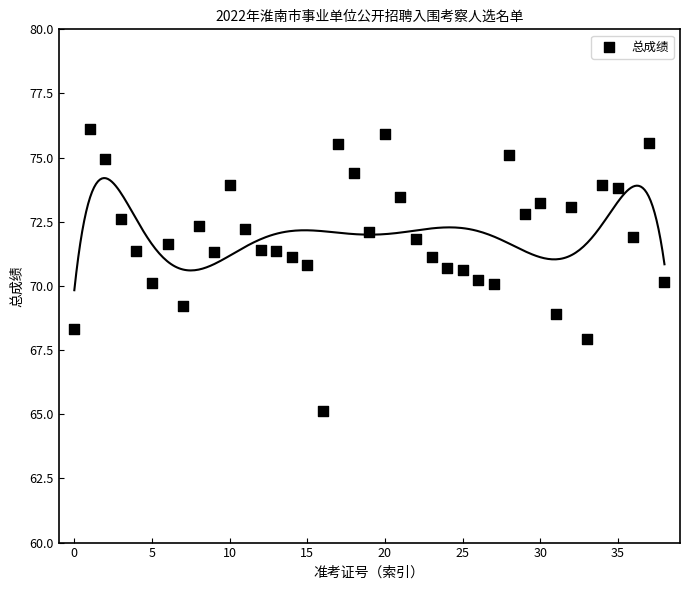

What is the range of Y values (max minus min)?

11.0